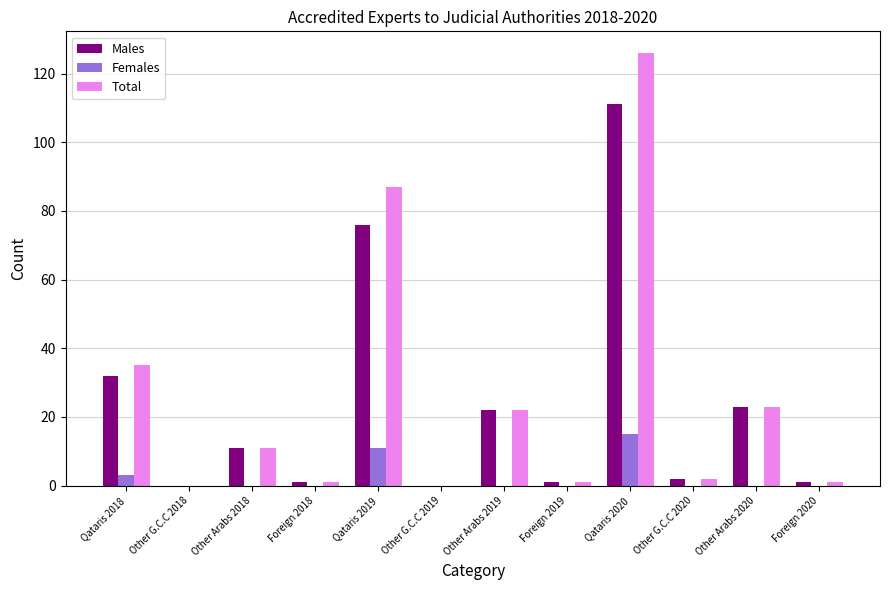

What are all the series names shown in the legend?

Males, Females, Total